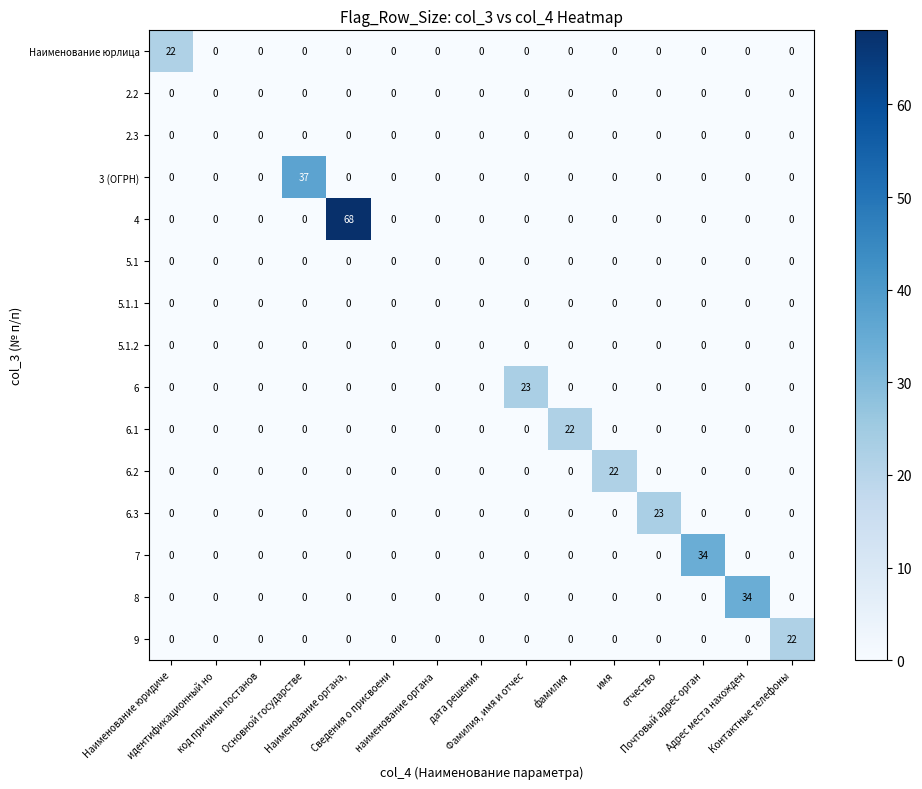

Which series has the largest range (max minus min)?

4